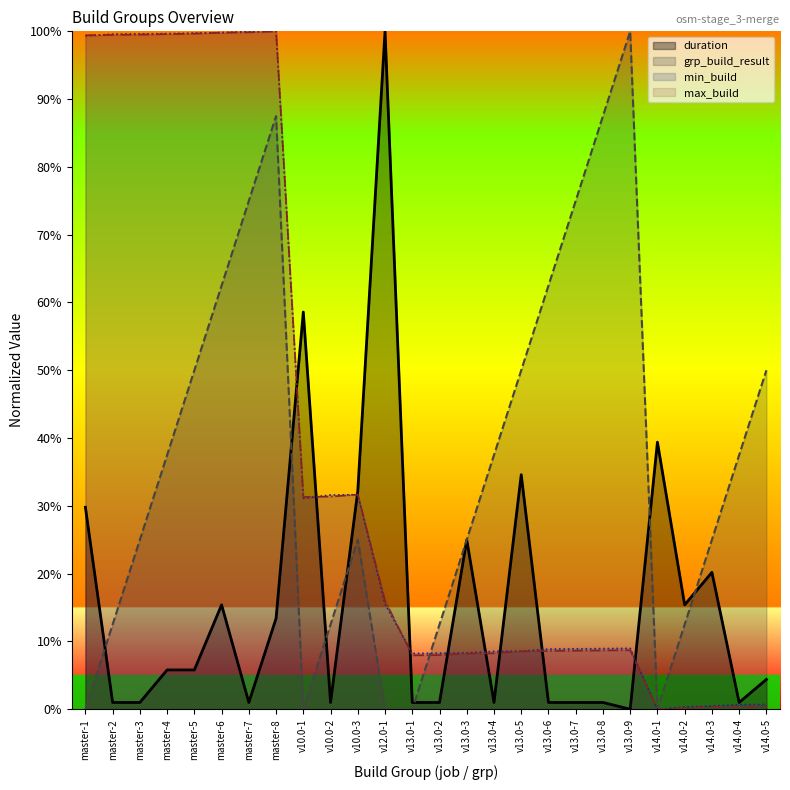

The min_build series shows 12.6 at v13.0-2. True or false?

False